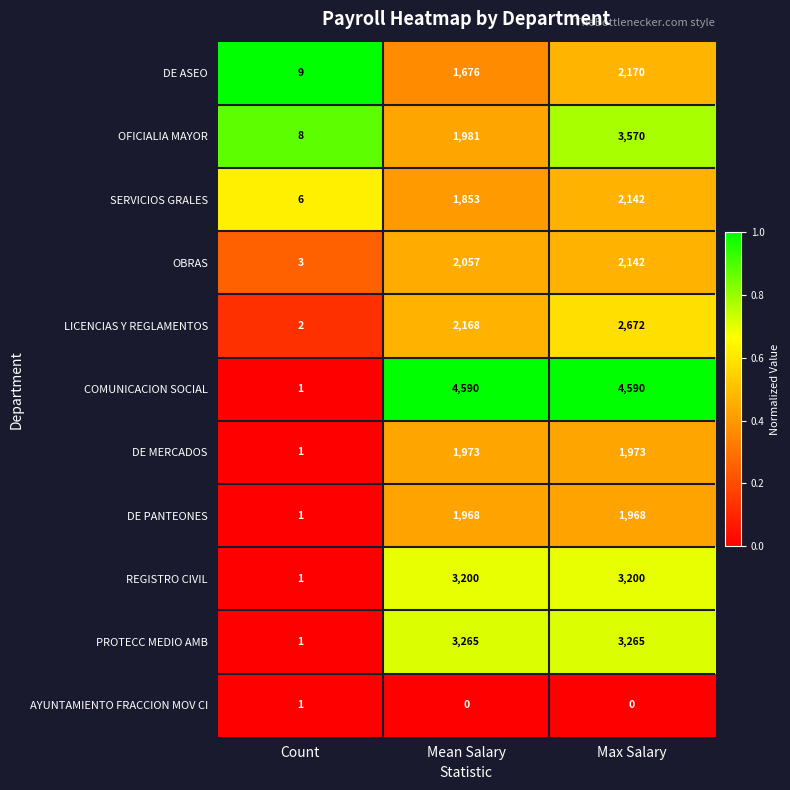

Which category has the lowest value in the SERVICIOS GRALES series?

Count